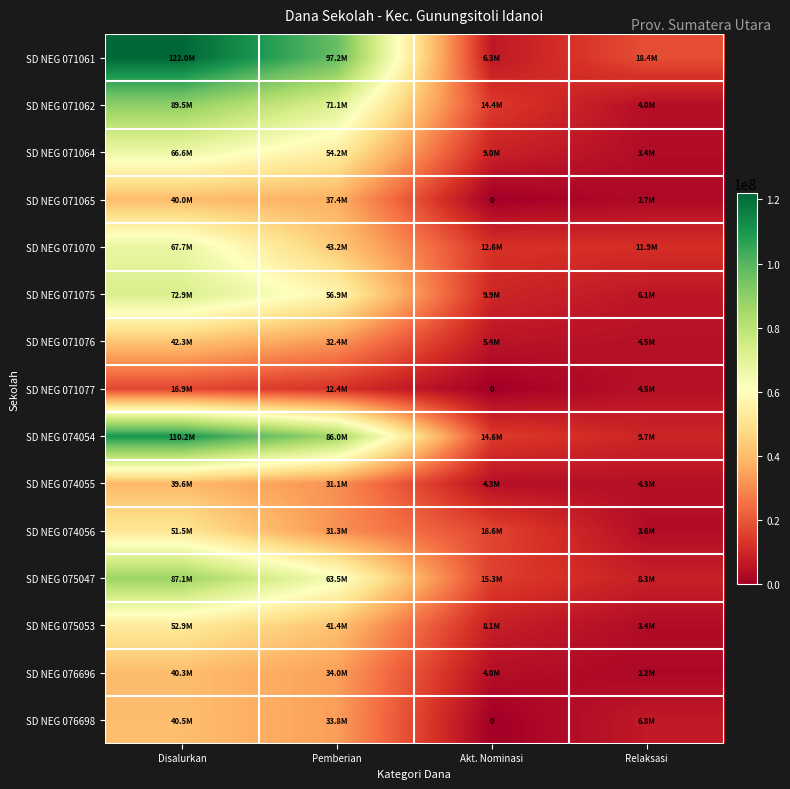

At which category is the sum across all series the highest?

Disalurkan